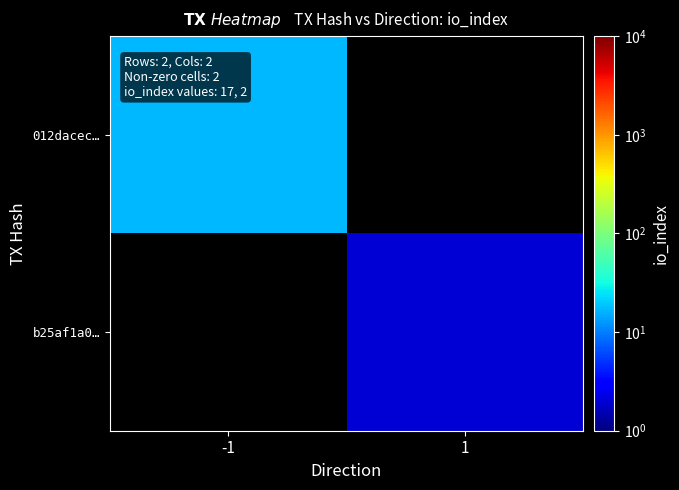

Read the 012dacec… value at -1.

17.0